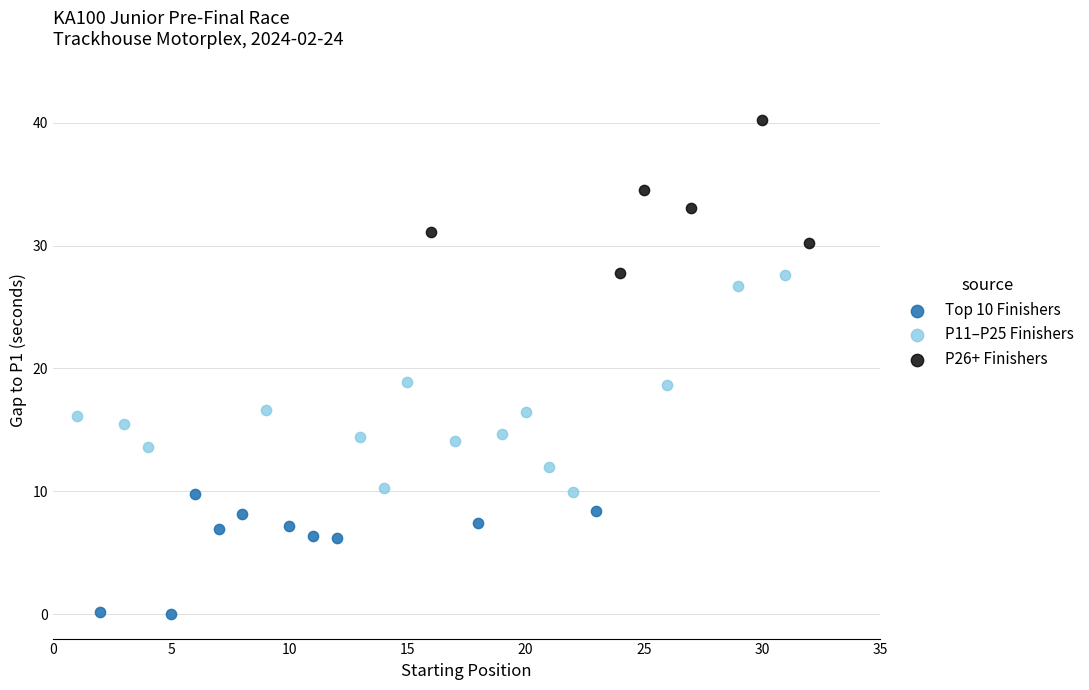

Which series reaches the minimum Y coordinate?

Top 10 Finishers